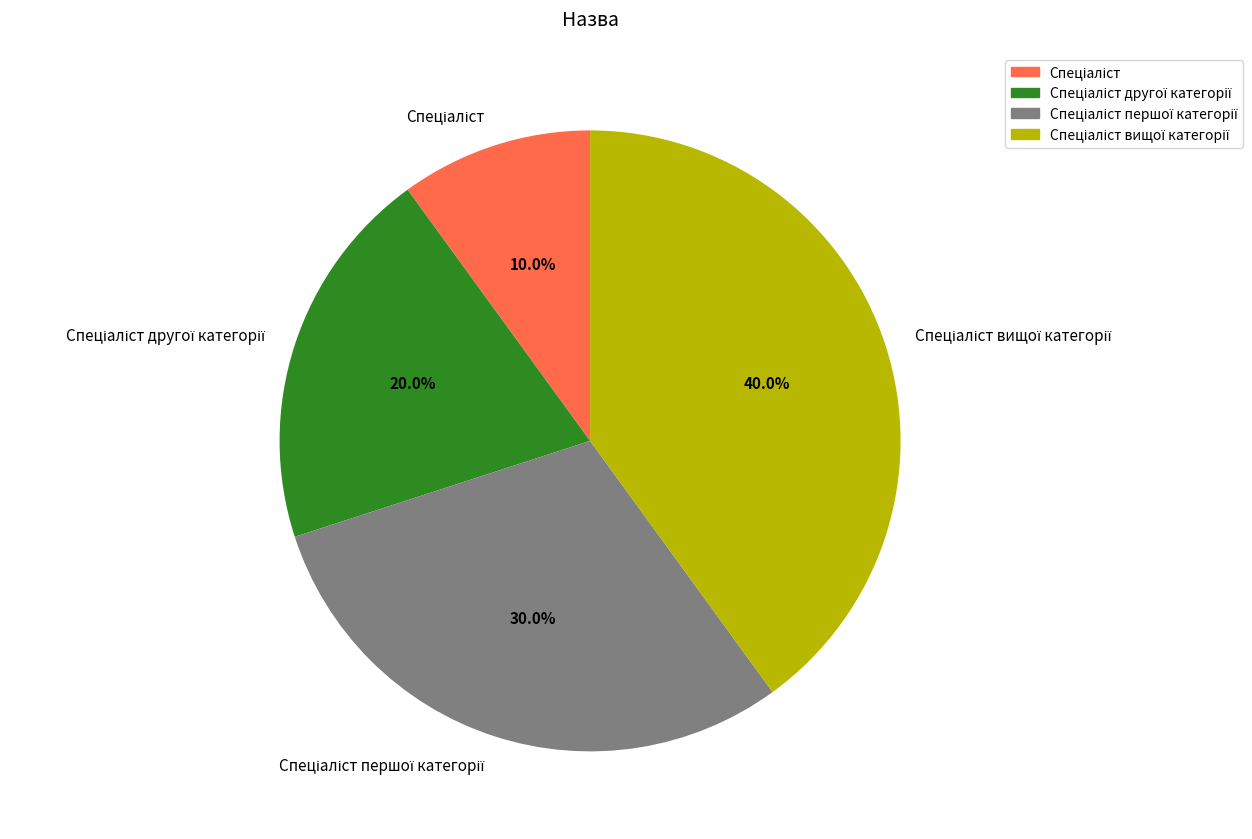

Is there a majority slice in this chart?

No